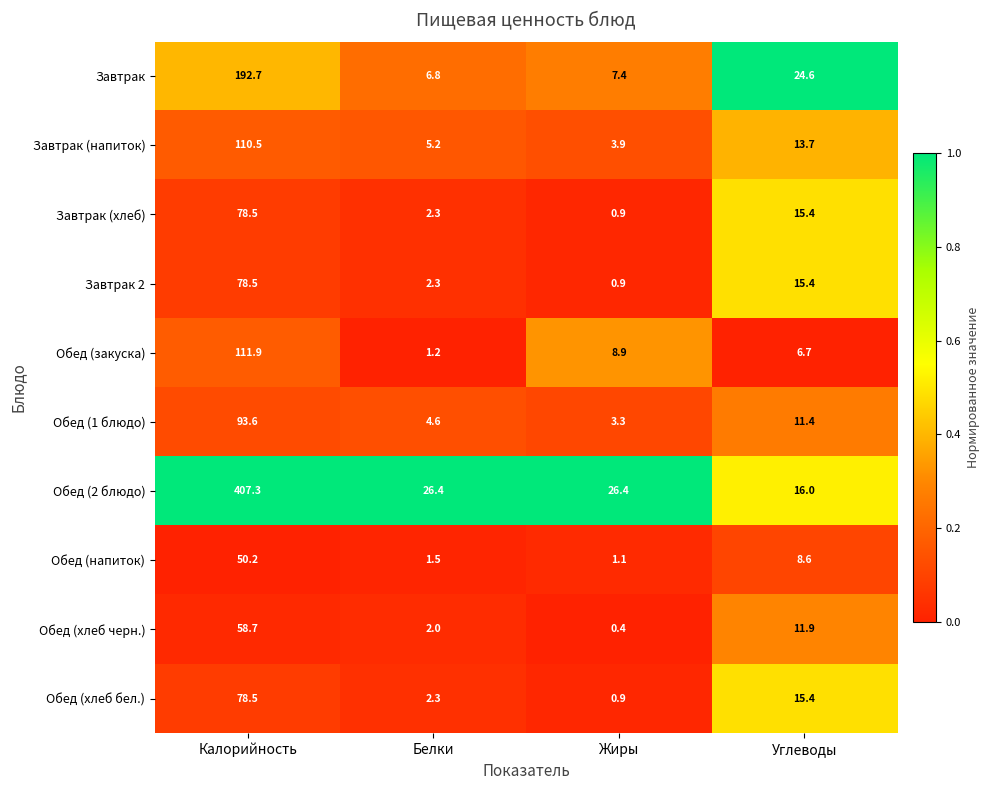

What is the sum of all Обед (хлеб бел.) values?

97.1